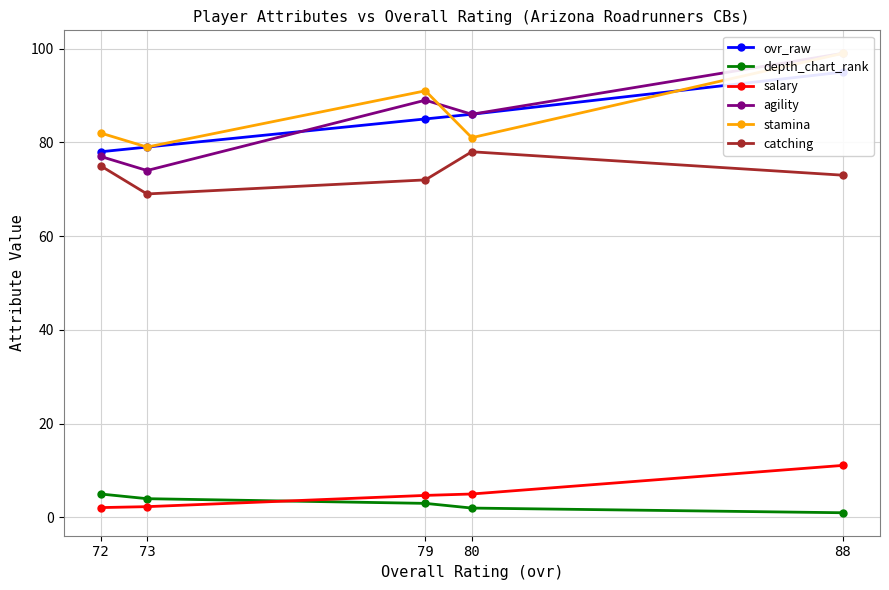

What are all the series names shown in the legend?

ovr_raw, depth_chart_rank, salary, agility, stamina, catching